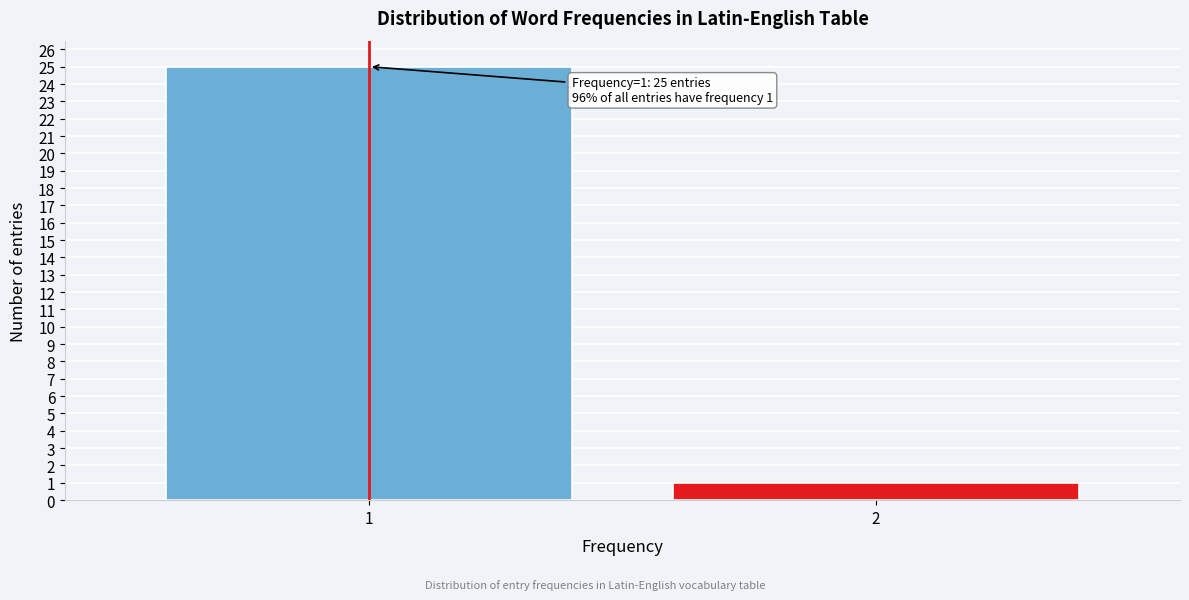

Reading left to right, what are all the values shown in this chart?

25	1